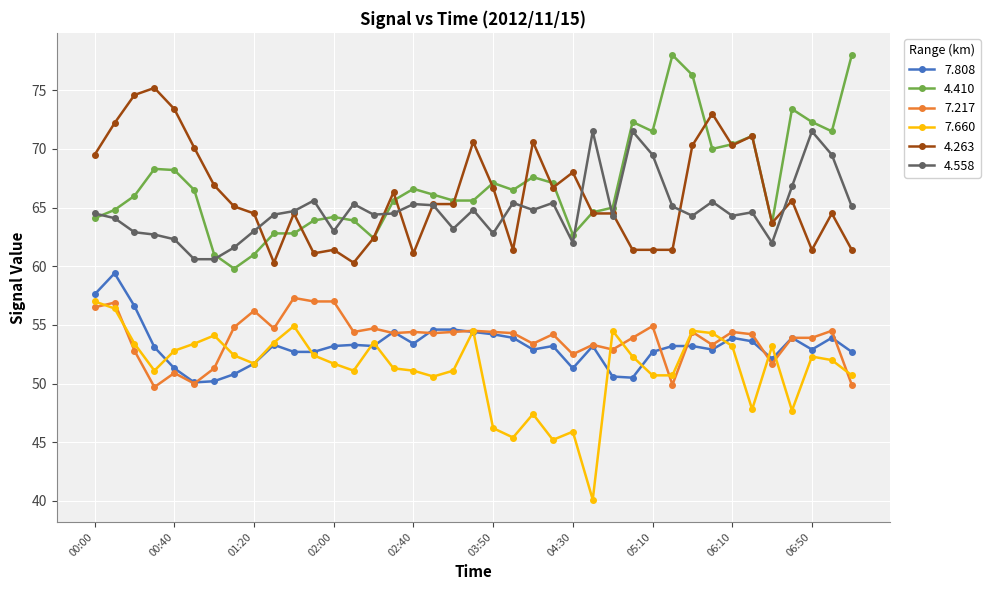

What is the maximum value shown in the chart?

78.0